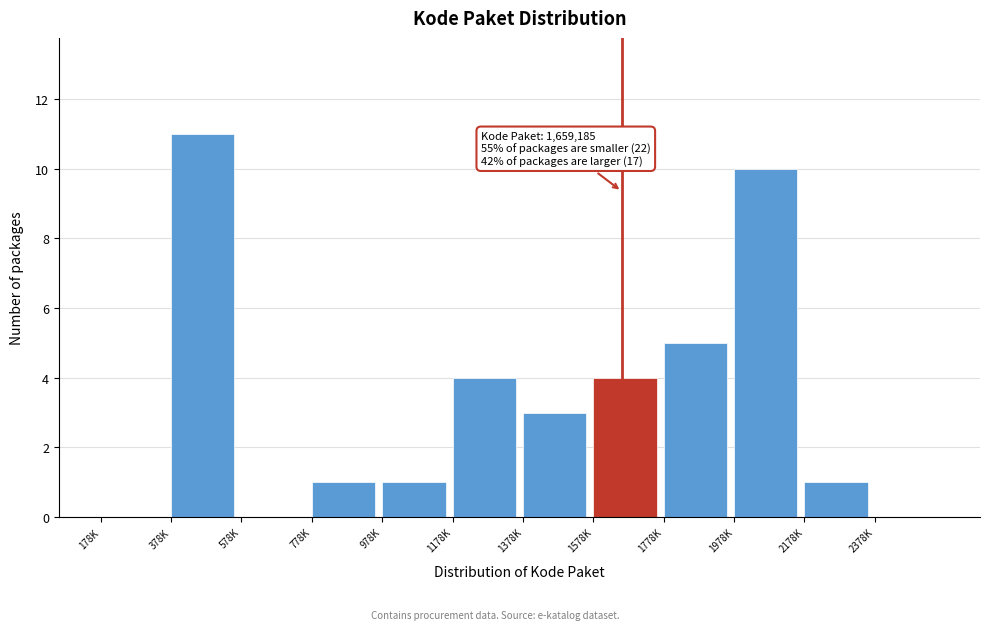

Reading left to right, list all the values displayed in this chart.

178K=0	378K=11	578K=0	778K=1	978K=1	1178K=4	1378K=3	1578K=4	1778K=5	1978K=10	2178K=1	2378K=0